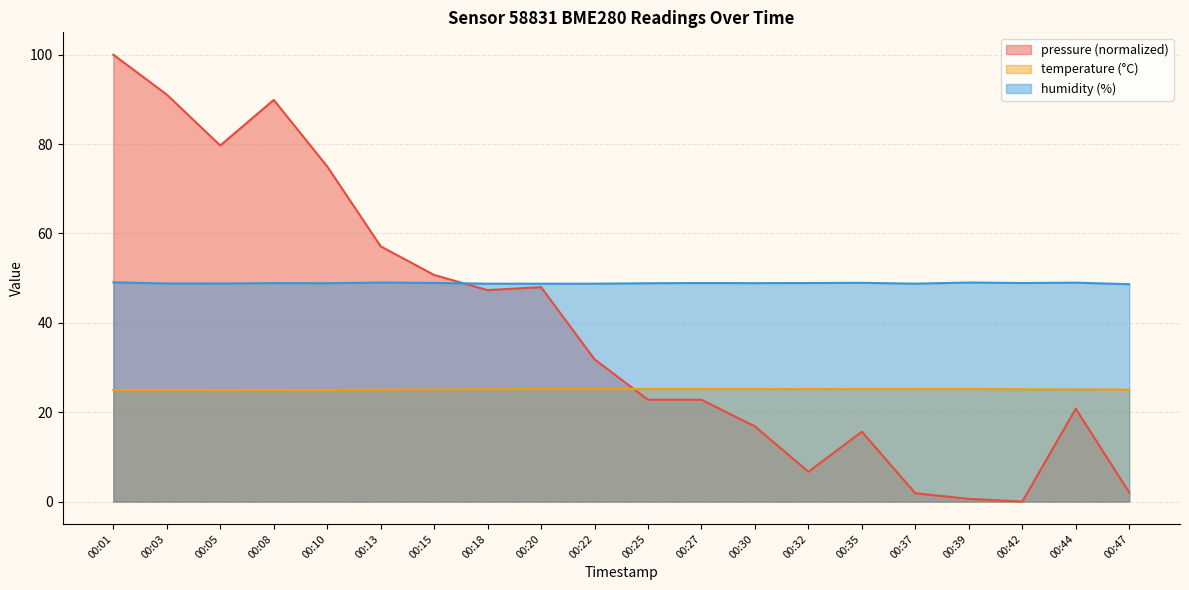

What is the difference between the temperature values at 00:10 and 00:47?

0.1